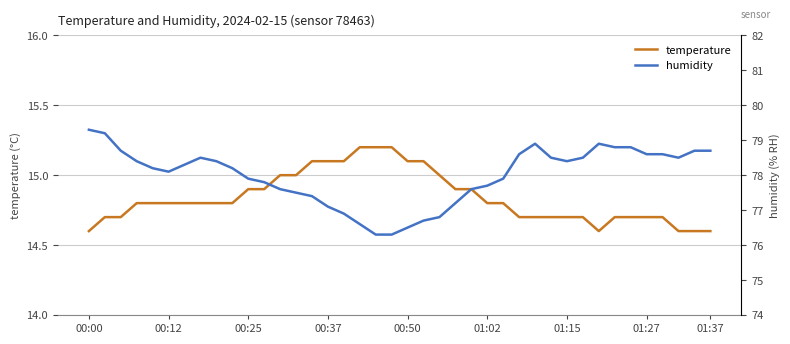

What is the highest value of the temperature series?

15.2